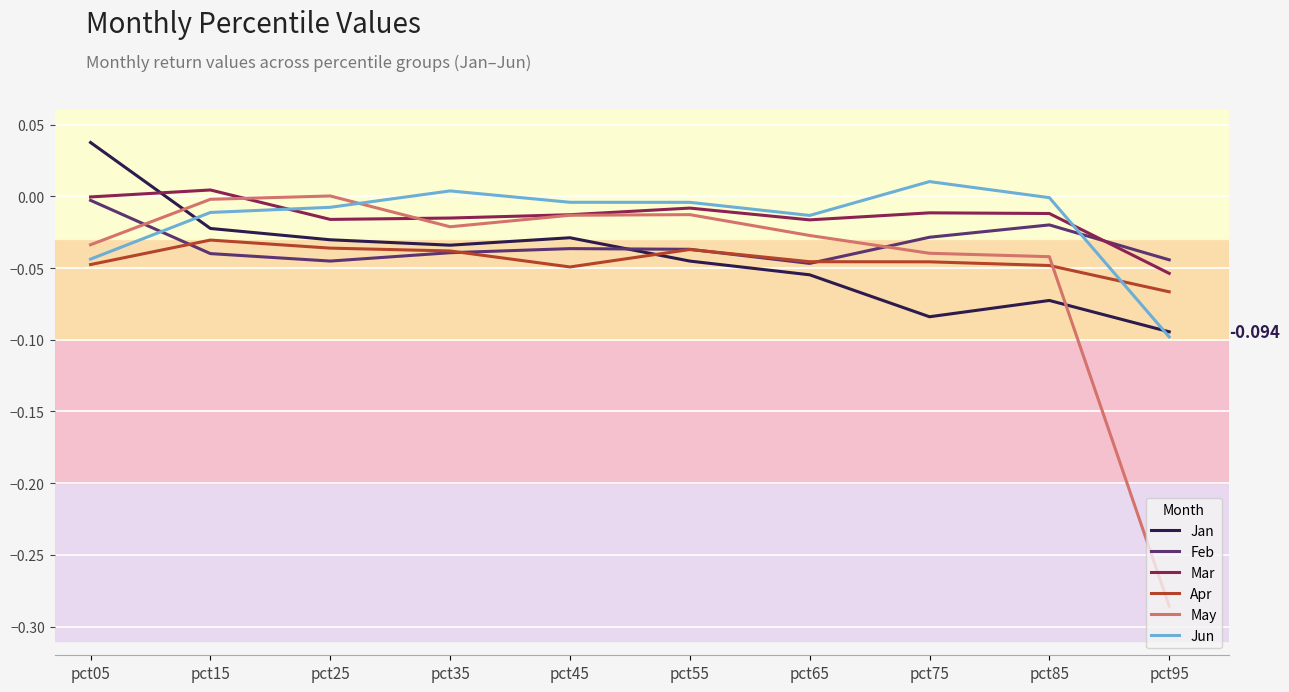

Is the value of Jan at pct05 greater than the value of May at pct45?

Yes